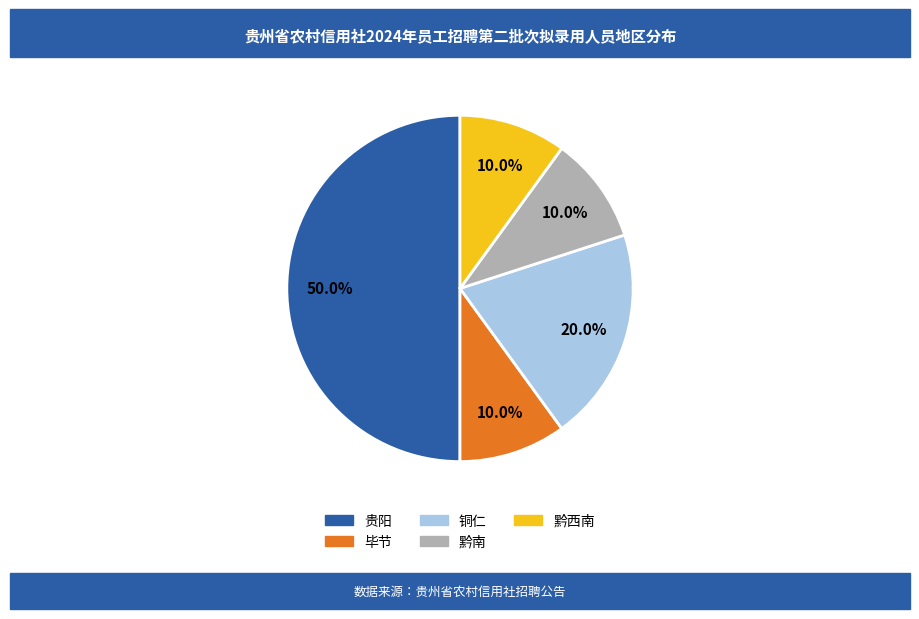

To the nearest percent, what percentage of the pie is 黔南?

10%